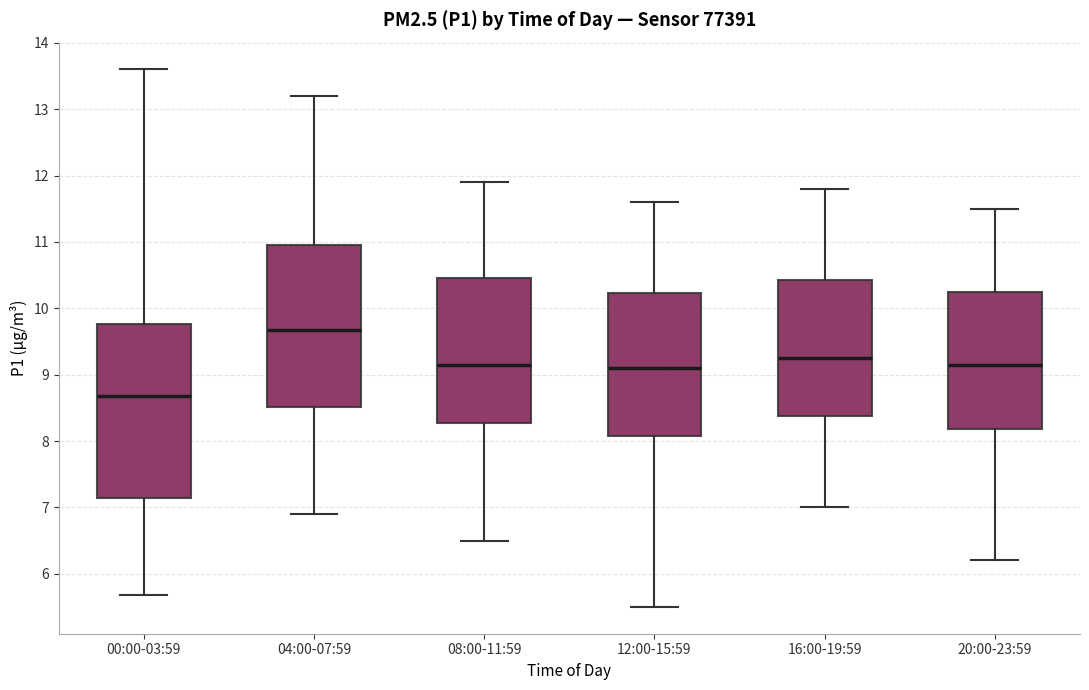

Comparing the boxes themselves (not the whiskers), which one is the tallest?

00:00-03:59